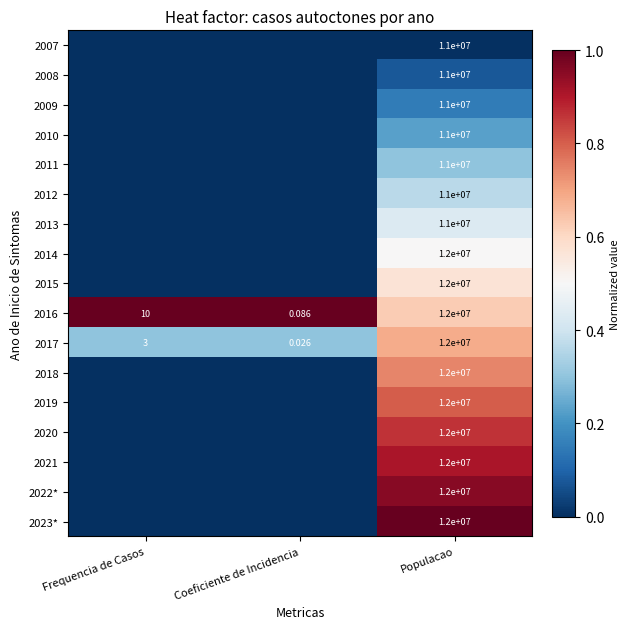

List the labels in order of 2017 value, smallest first.

Coeficiente de Incidencia, Frequencia de Casos, Populacao